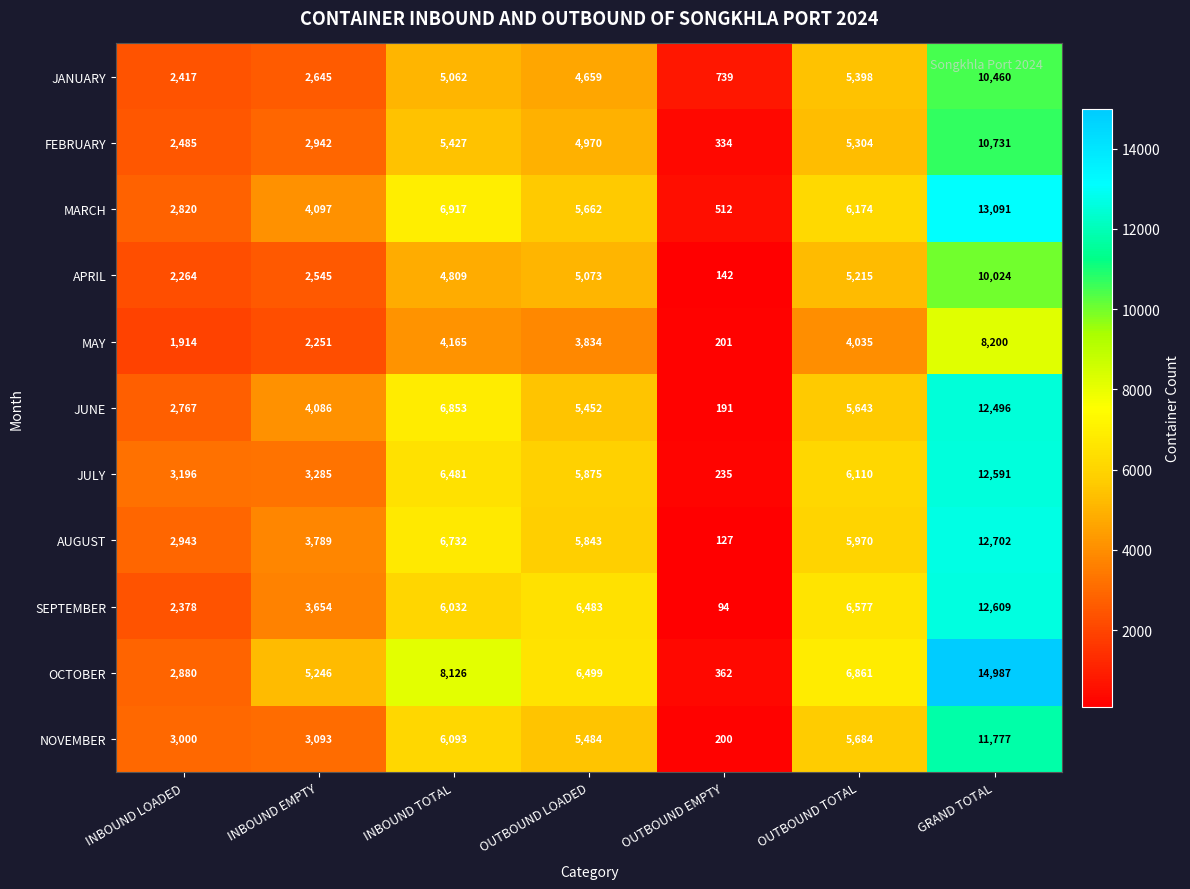

How many categories are shown in the chart?

7